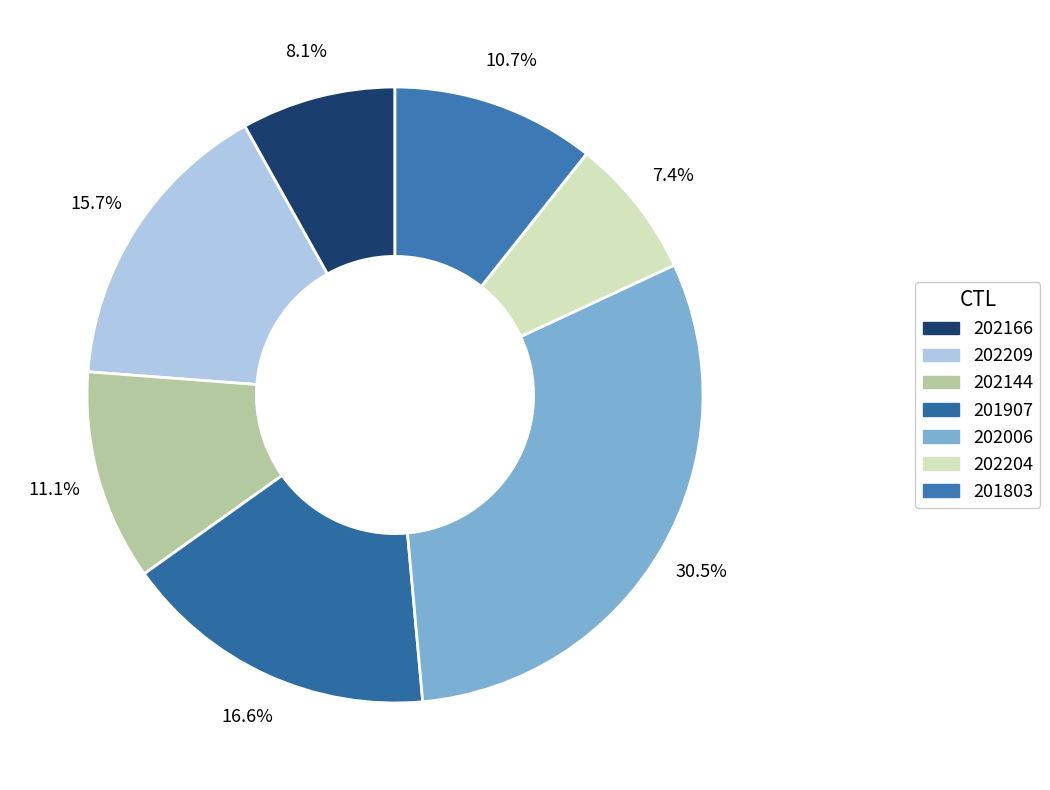

How many segments does this pie chart have?

7